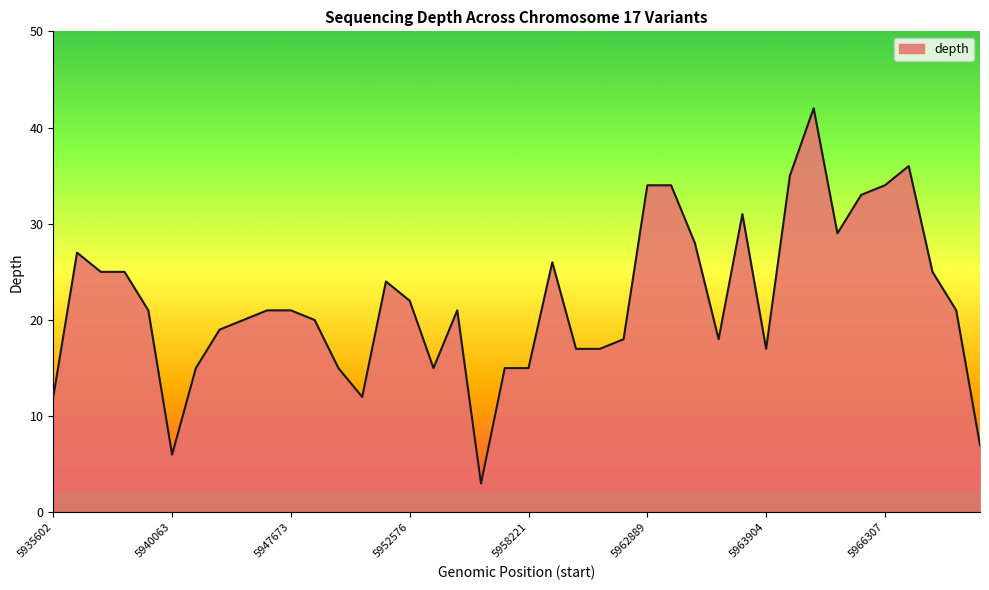

What is the maximum value shown in the chart?

42